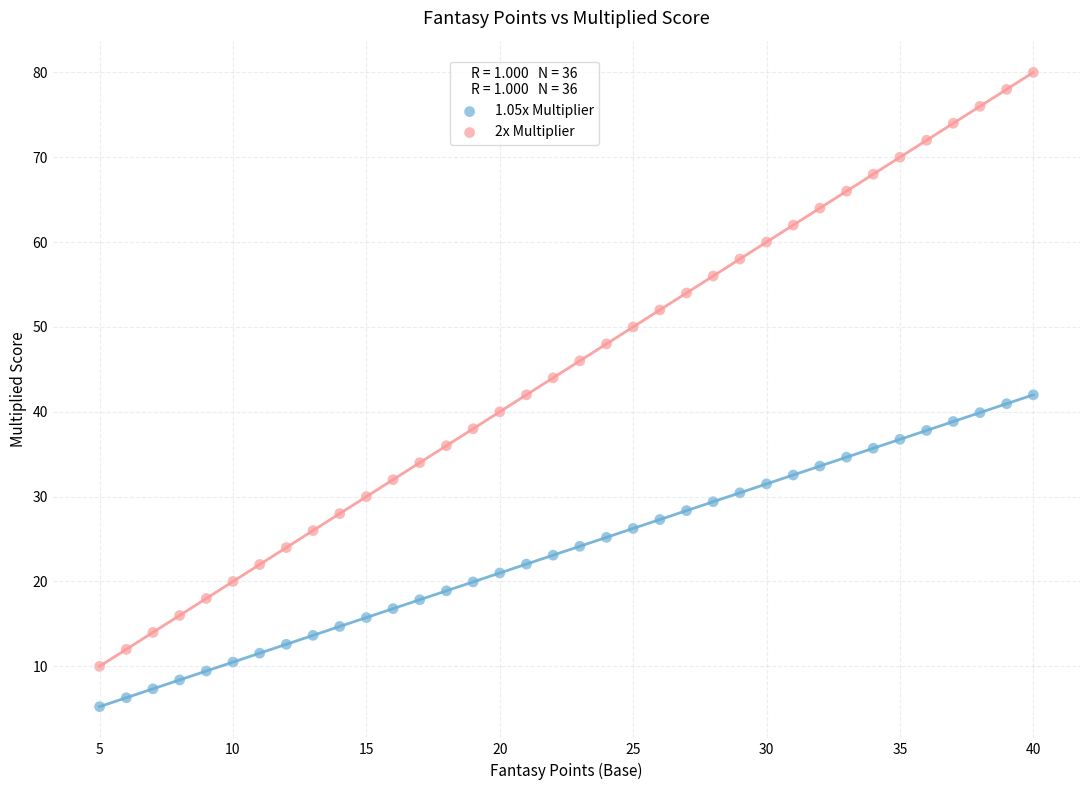

Which series has the widest spread of Y values?

2x Multiplier